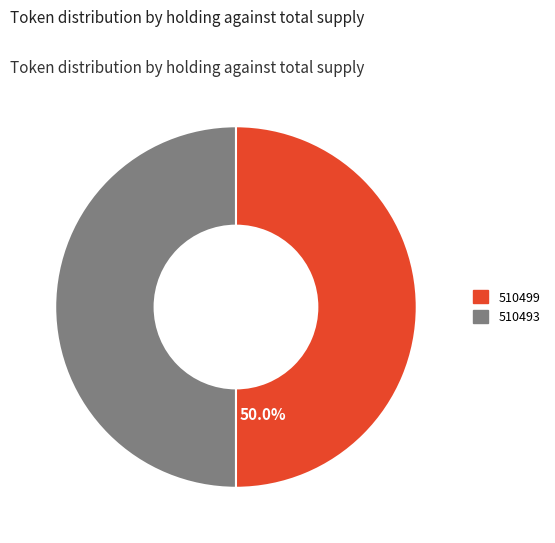

Count the number of slices in the pie.

2